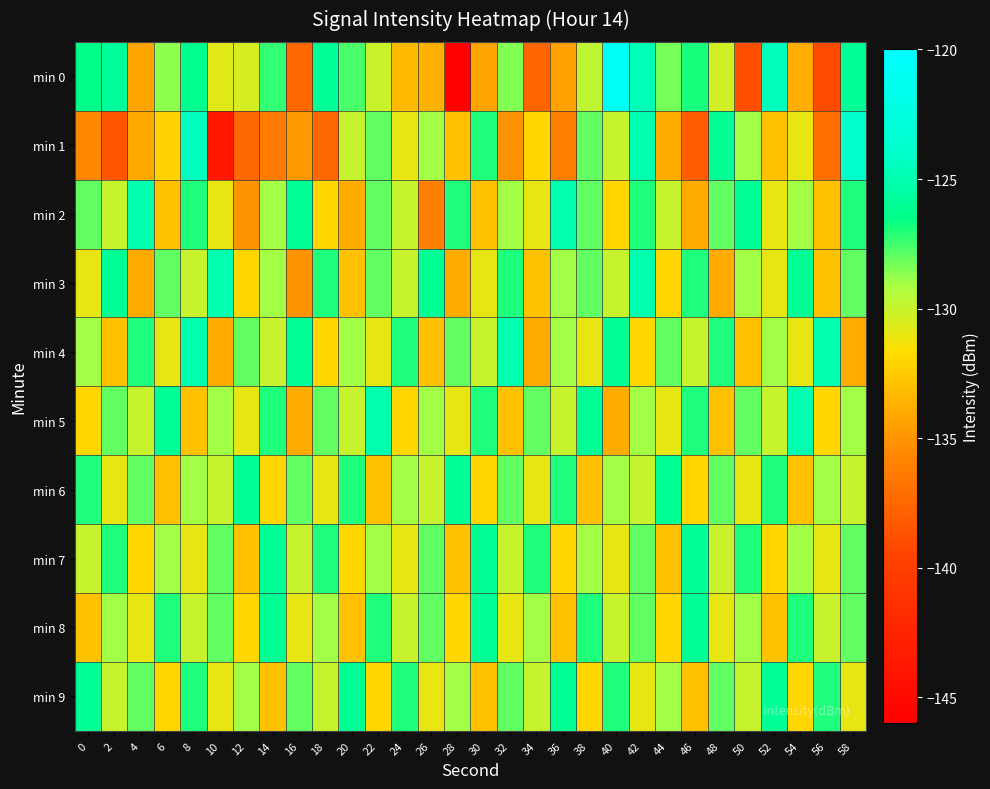

Reading left to right, transcribe all the data shown in this chart.

min 0: 0=-126.5	2=-125.8	4=-134.2	6=-128.7	8=-126.3	10=-130.8	12=-130.4	14=-127.3	16=-137.4	18=-126.0	20=-127.6	22=-130.1	24=-133.3	26=-133.7	28=-145.9	30=-134.3	32=-128.5	34=-137.6	36=-134.5	38=-129.7	40=-120.8	42=-124.7	44=-128.3	46=-126.9	48=-130.3	50=-138.8	52=-124.5	54=-133.9	56=-139.1	58=-126.0
min 1: 0=-135.6	2=-138.5	4=-134.1	6=-132.1	8=-124.4	10=-143.7	12=-137.4	14=-136.3	16=-134.8	18=-137.5	20=-130.0	22=-128.0	24=-131.0	26=-129.0	28=-133.0	30=-127.0	32=-135.0	34=-132.0	36=-136.0	38=-128.0	40=-130.0	42=-125.0	44=-134.0	46=-138.0	48=-126.0	50=-129.0	52=-133.0	54=-131.0	56=-137.0	58=-124.0
min 2: 0=-128.0	2=-130.0	4=-125.0	6=-133.0	8=-127.0	10=-131.0	12=-135.0	14=-129.0	16=-126.0	18=-132.0	20=-134.0	22=-128.0	24=-130.0	26=-136.0	28=-127.0	30=-133.0	32=-129.0	34=-131.0	36=-125.0	38=-128.0	40=-132.0	42=-127.0	44=-130.0	46=-134.0	48=-128.0	50=-126.0	52=-131.0	54=-129.0	56=-133.0	58=-127.0
min 3: 0=-131.0	2=-126.0	4=-134.0	6=-128.0	8=-130.0	10=-125.0	12=-132.0	14=-129.0	16=-135.0	18=-127.0	20=-133.0	22=-128.0	24=-130.0	26=-126.0	28=-134.0	30=-131.0	32=-127.0	34=-133.0	36=-129.0	38=-128.0	40=-130.0	42=-125.0	44=-132.0	46=-127.0	48=-134.0	50=-129.0	52=-131.0	54=-126.0	56=-133.0	58=-128.0
min 4: 0=-129.0	2=-133.0	4=-127.0	6=-131.0	8=-125.0	10=-134.0	12=-128.0	14=-130.0	16=-126.0	18=-132.0	20=-129.0	22=-131.0	24=-127.0	26=-133.0	28=-128.0	30=-130.0	32=-125.0	34=-134.0	36=-129.0	38=-131.0	40=-126.0	42=-132.0	44=-128.0	46=-130.0	48=-127.0	50=-133.0	52=-129.0	54=-131.0	56=-125.0	58=-134.0
min 5: 0=-132.0	2=-128.0	4=-130.0	6=-126.0	8=-133.0	10=-129.0	12=-131.0	14=-127.0	16=-134.0	18=-128.0	20=-130.0	22=-125.0	24=-132.0	26=-129.0	28=-131.0	30=-127.0	32=-133.0	34=-128.0	36=-130.0	38=-126.0	40=-134.0	42=-129.0	44=-131.0	46=-127.0	48=-133.0	50=-128.0	52=-130.0	54=-125.0	56=-132.0	58=-129.0
min 6: 0=-127.0	2=-131.0	4=-128.0	6=-133.0	8=-129.0	10=-130.0	12=-126.0	14=-132.0	16=-128.0	18=-131.0	20=-127.0	22=-133.0	24=-129.0	26=-130.0	28=-126.0	30=-132.0	32=-128.0	34=-131.0	36=-127.0	38=-133.0	40=-129.0	42=-130.0	44=-126.0	46=-132.0	48=-128.0	50=-131.0	52=-127.0	54=-133.0	56=-129.0	58=-130.0
min 7: 0=-130.0	2=-127.0	4=-132.0	6=-129.0	8=-131.0	10=-128.0	12=-133.0	14=-126.0	16=-130.0	18=-127.0	20=-132.0	22=-129.0	24=-131.0	26=-128.0	28=-133.0	30=-126.0	32=-130.0	34=-127.0	36=-132.0	38=-129.0	40=-131.0	42=-128.0	44=-133.0	46=-126.0	48=-130.0	50=-127.0	52=-132.0	54=-129.0	56=-131.0	58=-128.0
min 8: 0=-133.0	2=-129.0	4=-131.0	6=-127.0	8=-130.0	10=-128.0	12=-132.0	14=-126.0	16=-131.0	18=-129.0	20=-133.0	22=-127.0	24=-130.0	26=-128.0	28=-132.0	30=-126.0	32=-131.0	34=-129.0	36=-133.0	38=-127.0	40=-130.0	42=-128.0	44=-132.0	46=-126.0	48=-131.0	50=-129.0	52=-133.0	54=-127.0	56=-130.0	58=-128.0
min 9: 0=-126.0	2=-130.0	4=-128.0	6=-132.0	8=-127.0	10=-131.0	12=-129.0	14=-133.0	16=-128.0	18=-130.0	20=-126.0	22=-132.0	24=-127.0	26=-131.0	28=-129.0	30=-133.0	32=-128.0	34=-130.0	36=-126.0	38=-132.0	40=-127.0	42=-131.0	44=-129.0	46=-133.0	48=-128.0	50=-130.0	52=-126.0	54=-132.0	56=-127.0	58=-131.0